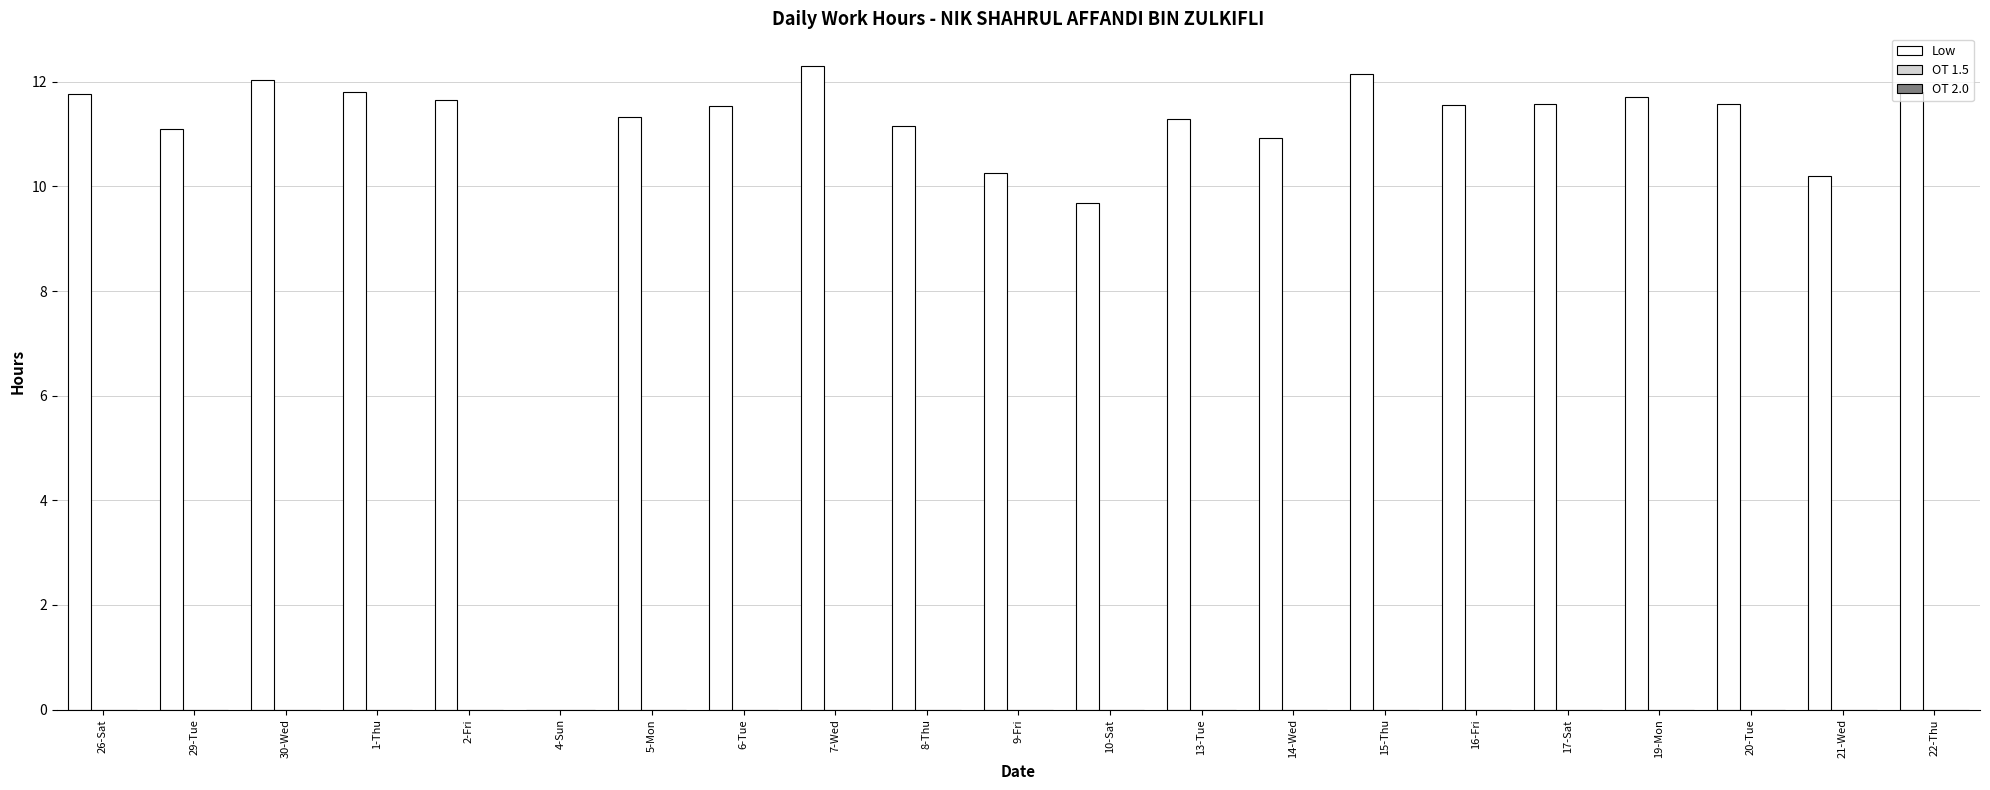

Where is the data nearest to the value 6?

10-Sat